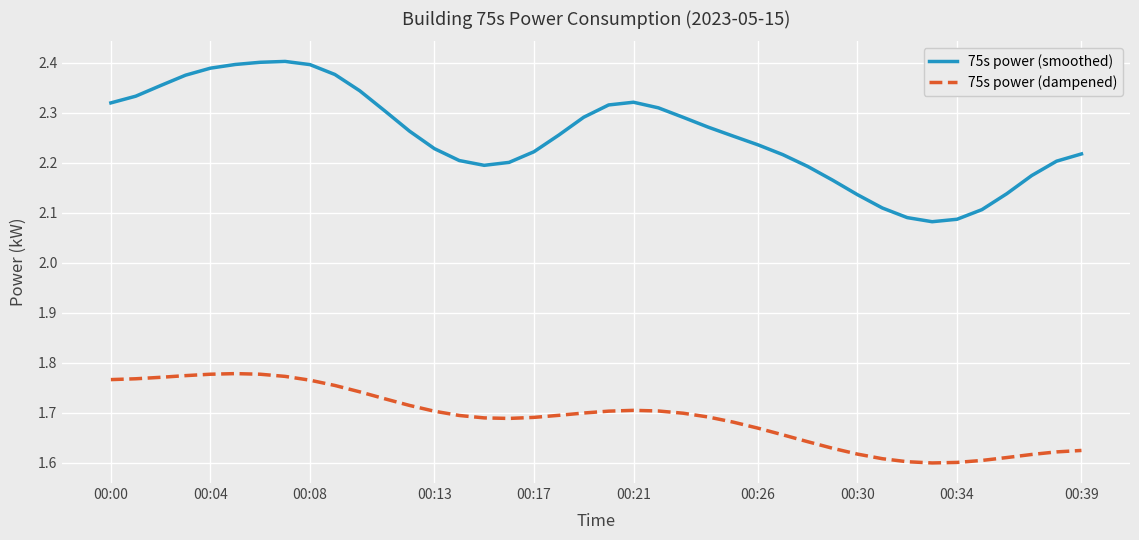

Which series has the widest spread of values?

75s power (smoothed)